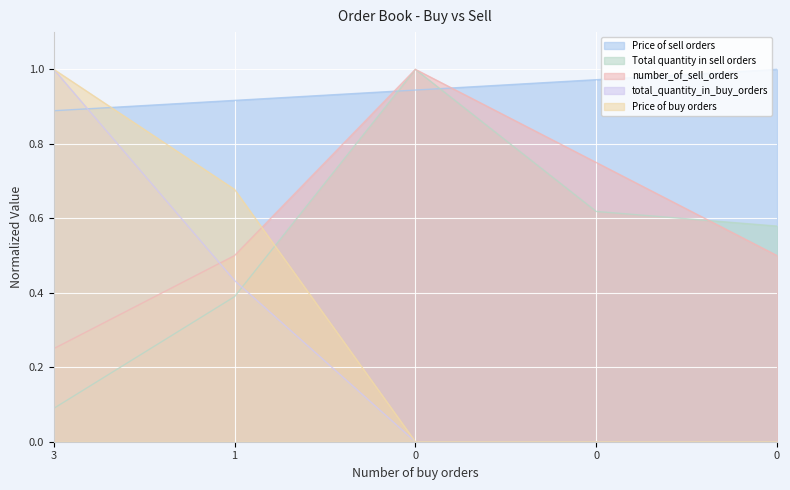

What is the maximum value shown in the chart?

1.0